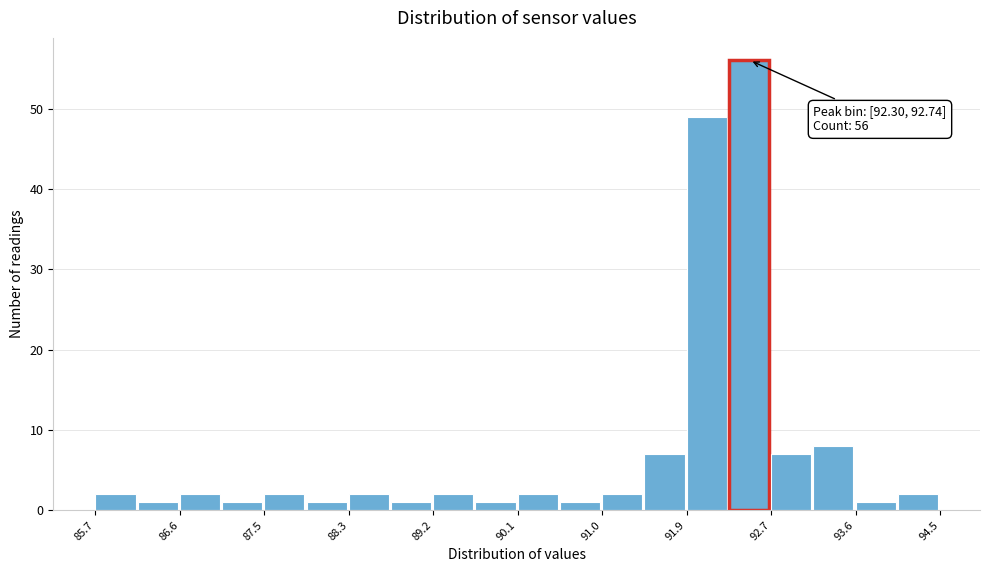

Which range on the x-axis has the tallest bar?

92.30 to 92.74